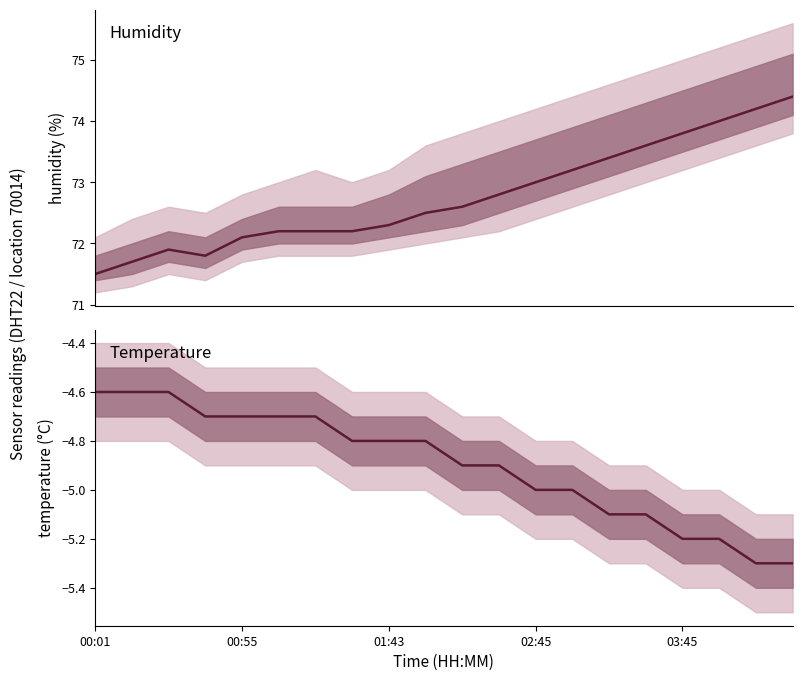

What position from the right is 01:43?

12